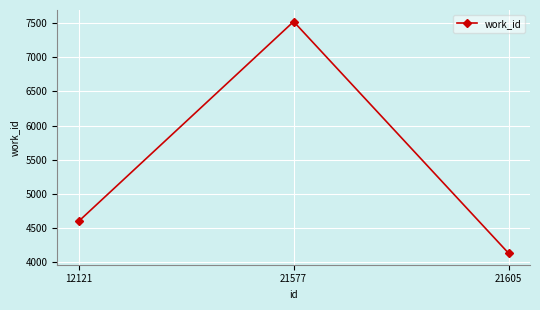

What is the smallest value displayed?

4136